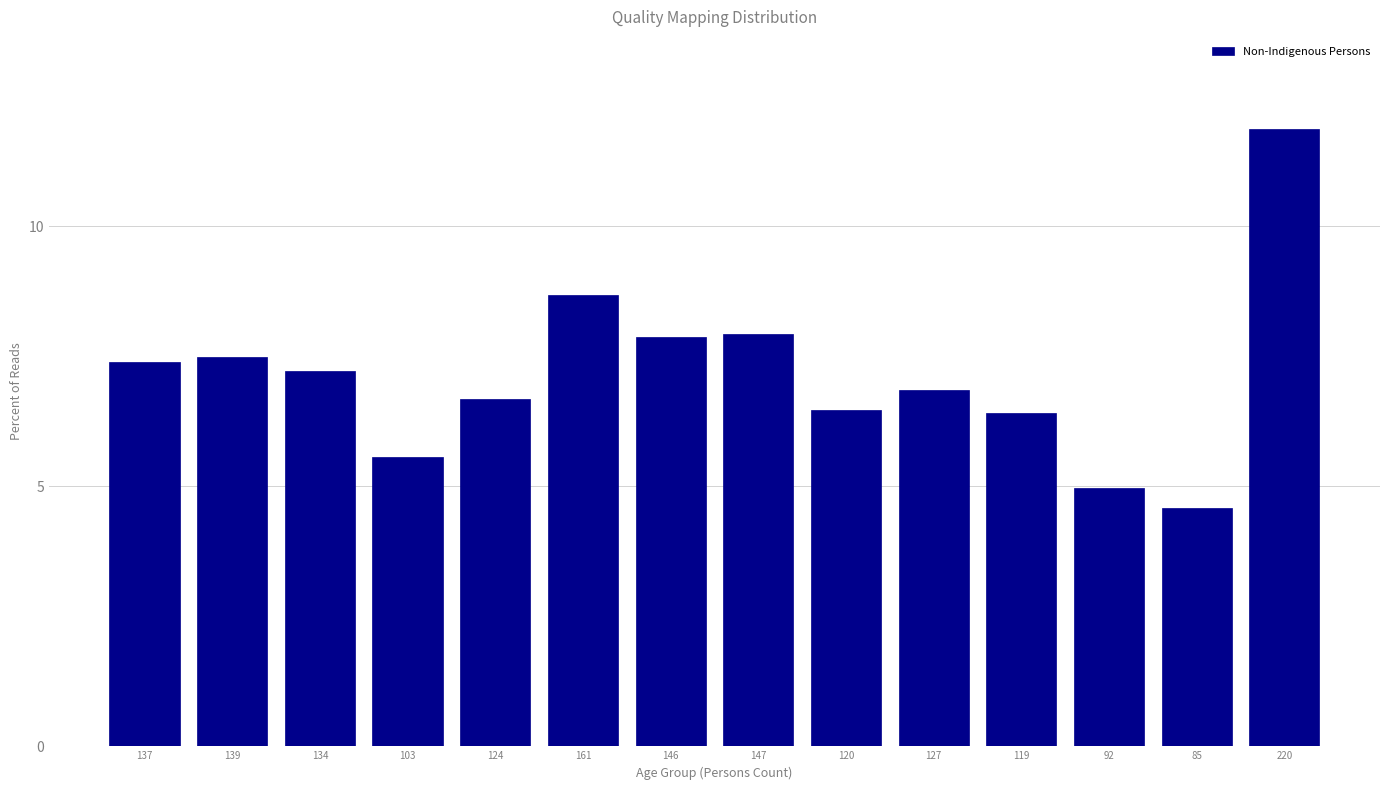

Approximately how many times larger is the value at 103 compared to 119?

0.9